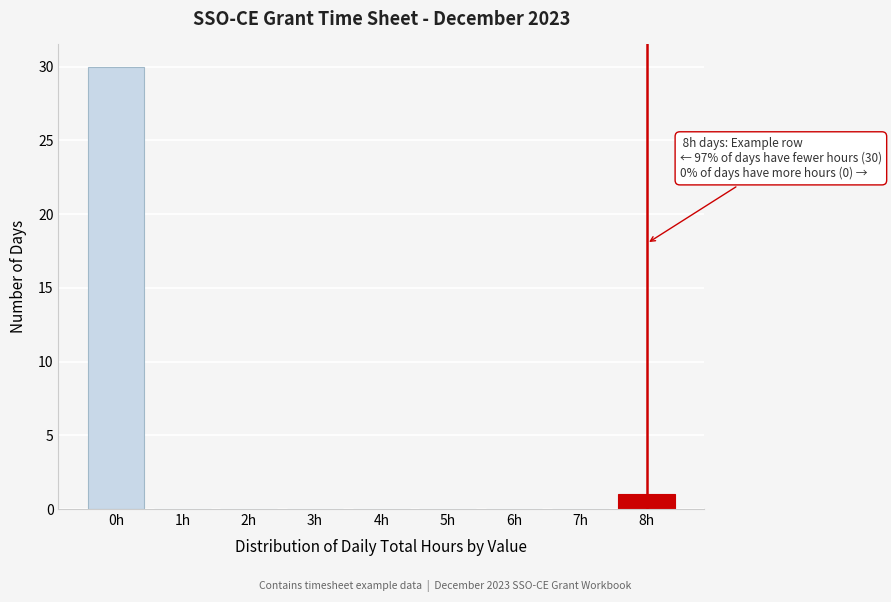

Reading left to right, extract all data points from this chart.

0h=30	1h=0	2h=0	3h=0	4h=0	5h=0	6h=0	7h=0	8h=1